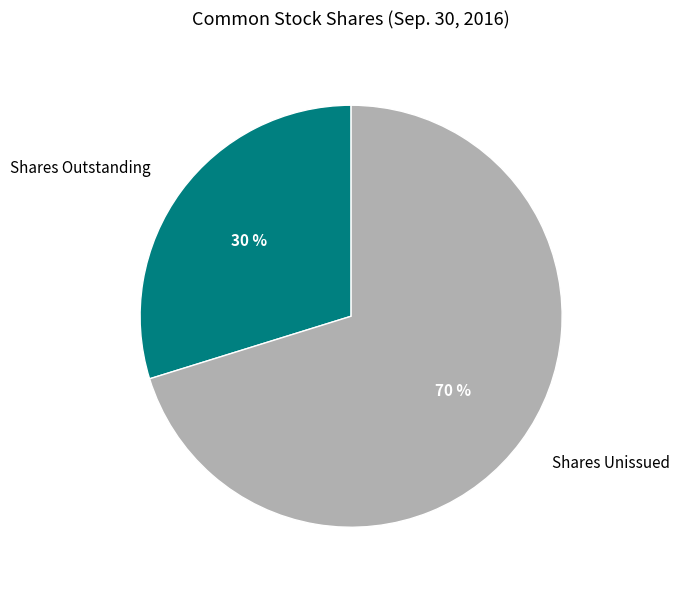

To the nearest percent, what portion does Shares Unissued represent?

70%